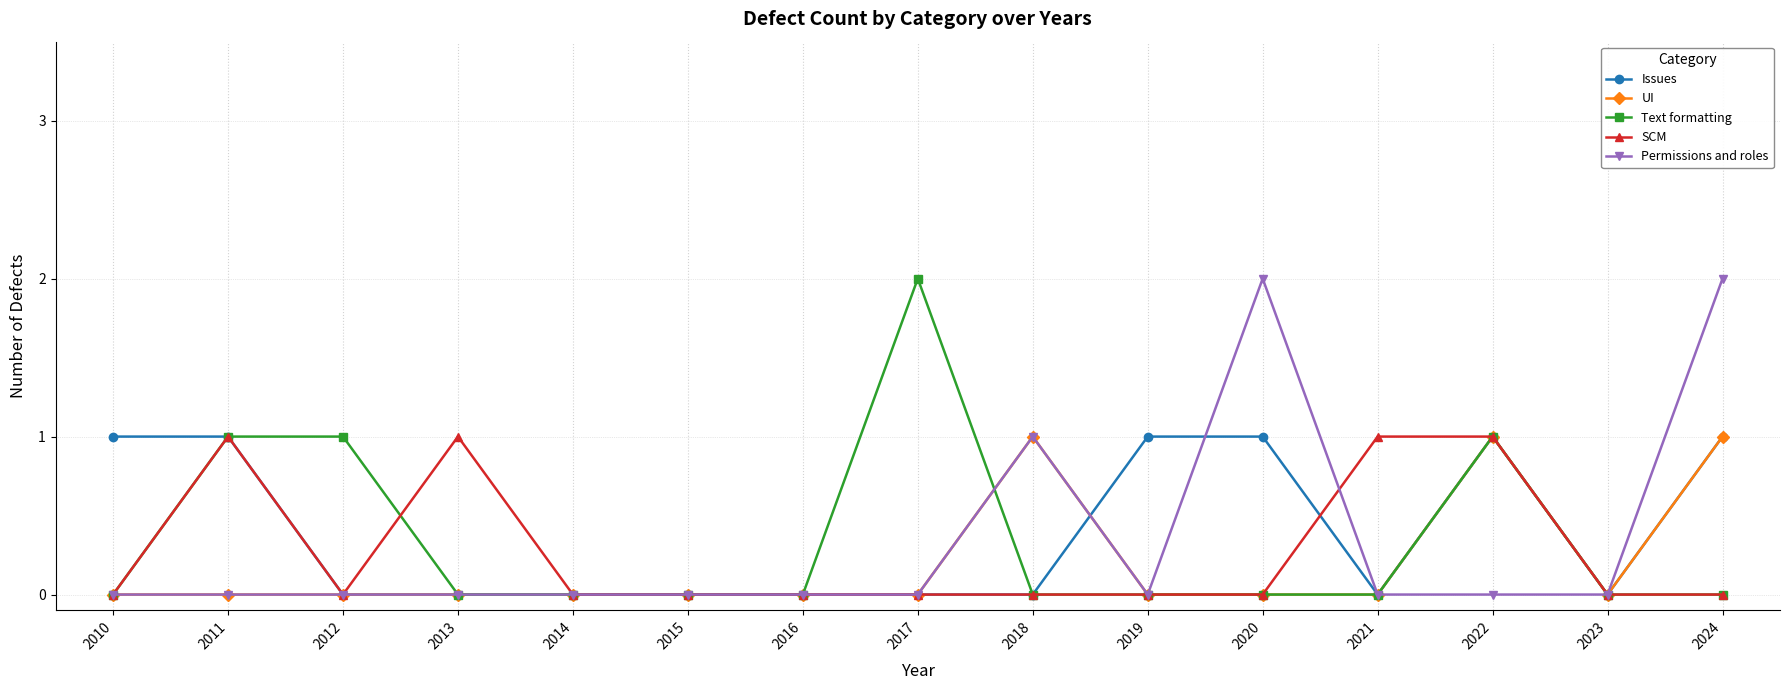

What is the sum of all Issues values?

6